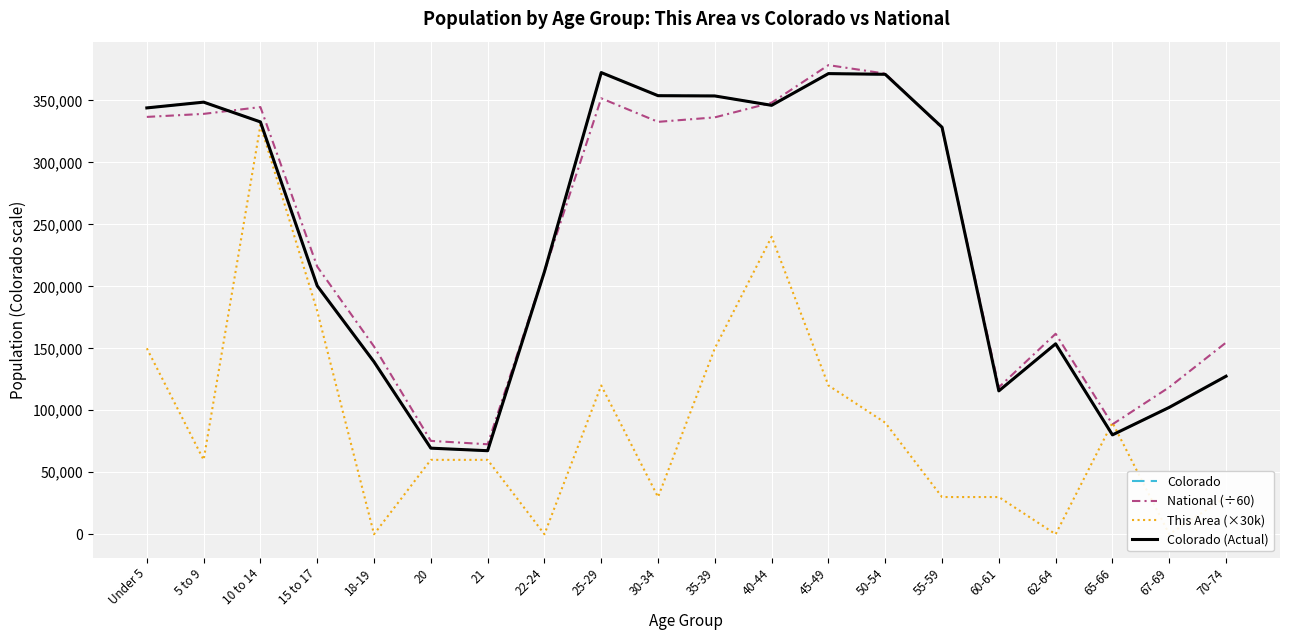

Between 10 to 14 and 18-19, which is larger?

10 to 14